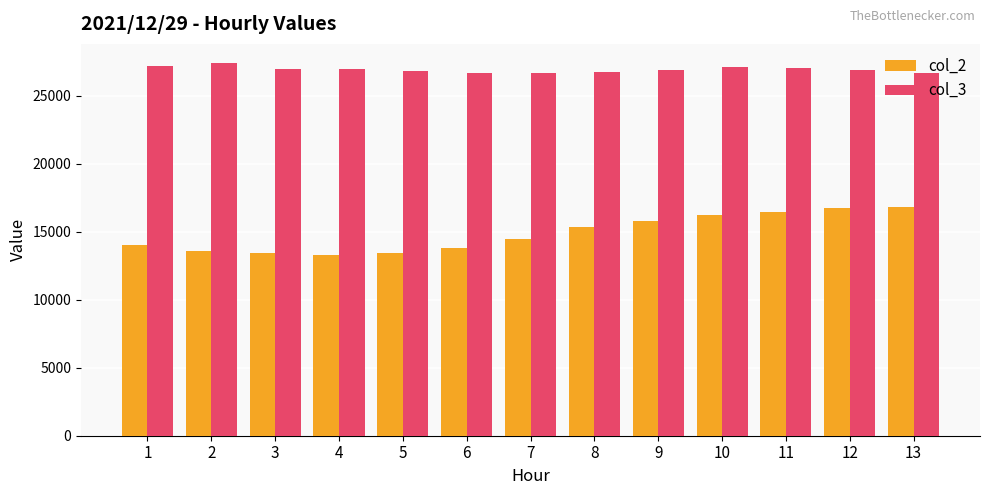

At 11, list the series in order from largest to smallest.

col_3, col_2